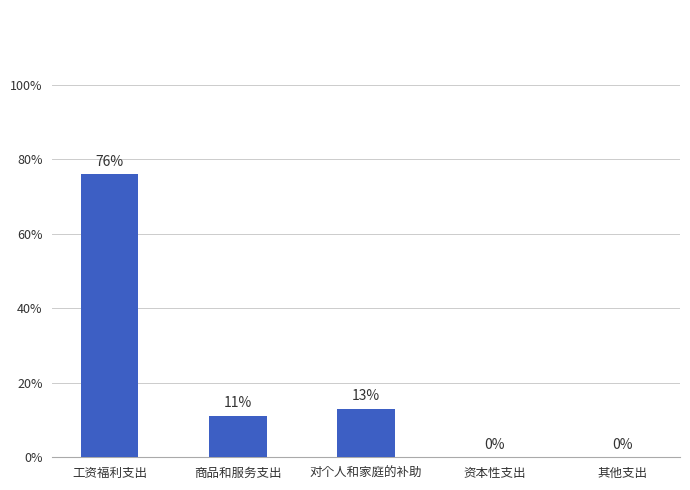

The chart shows a value of 0.0 at 资本性支出. True or false?

True